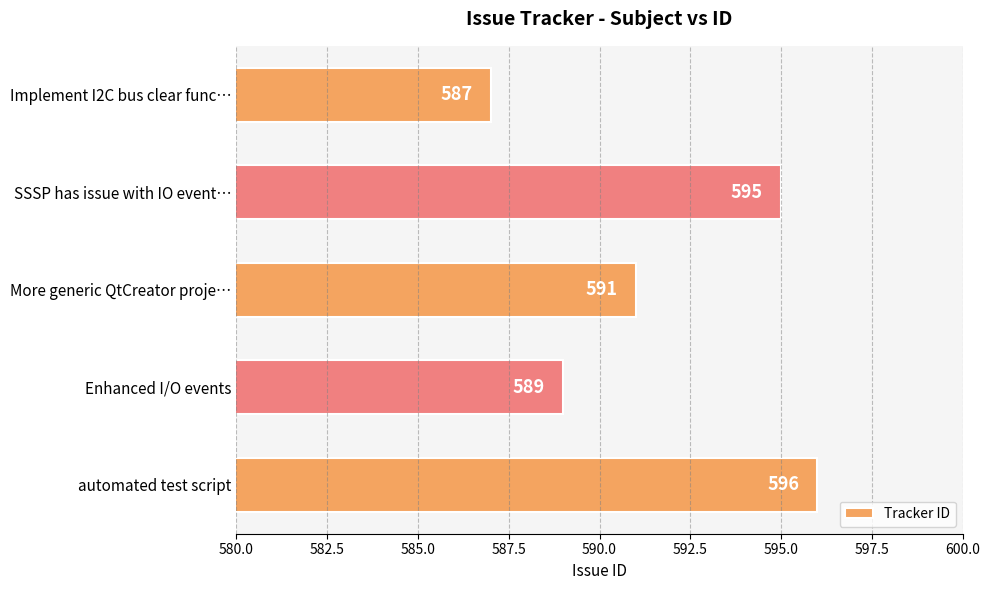

Reading bottom to top, transcribe all the data shown in this chart.

596	589	591	595	587